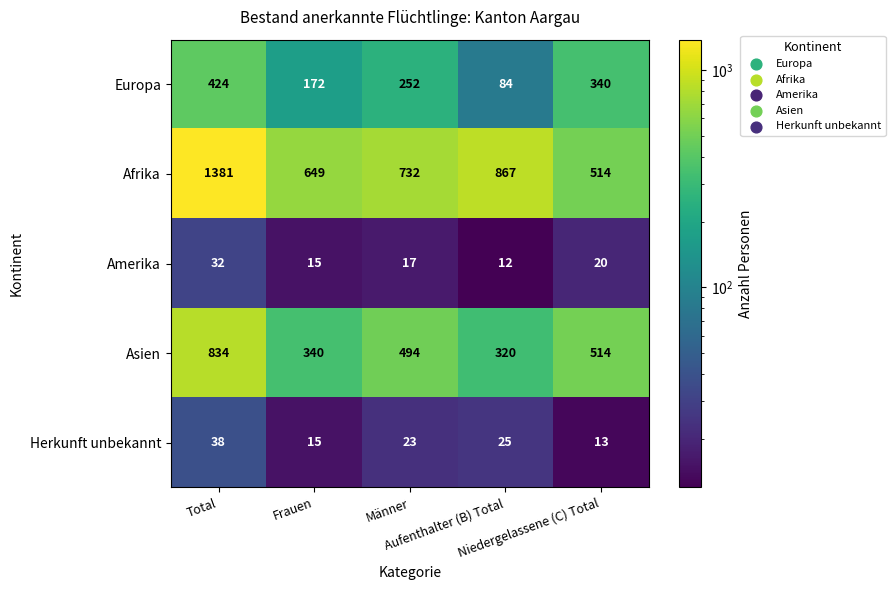

Which series has the largest total across all categories?

Afrika